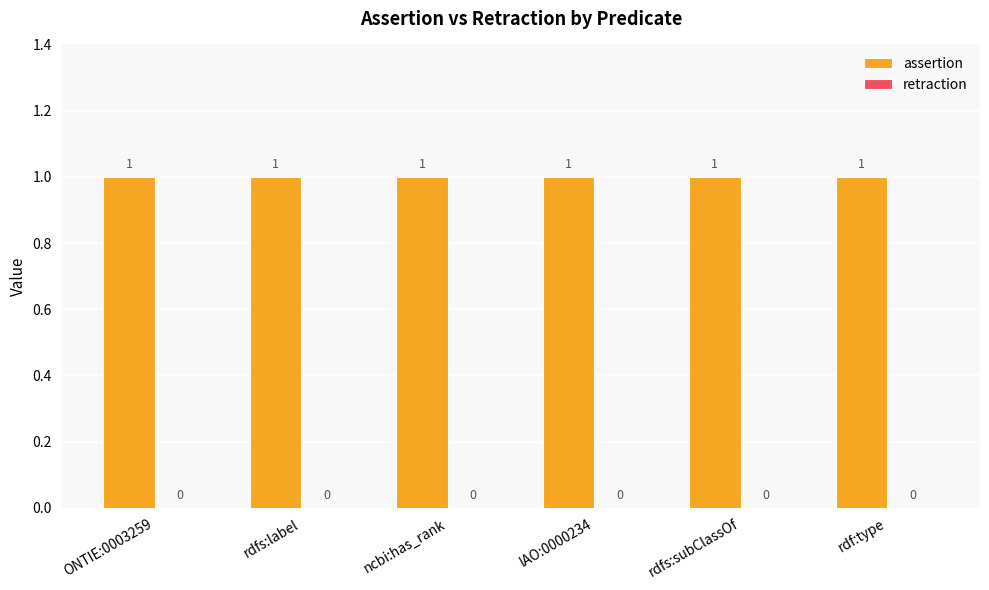

Reading left to right, list all the values displayed in this chart.

assertion: 1	1	1	1	1	1
retraction: 0	0	0	0	0	0